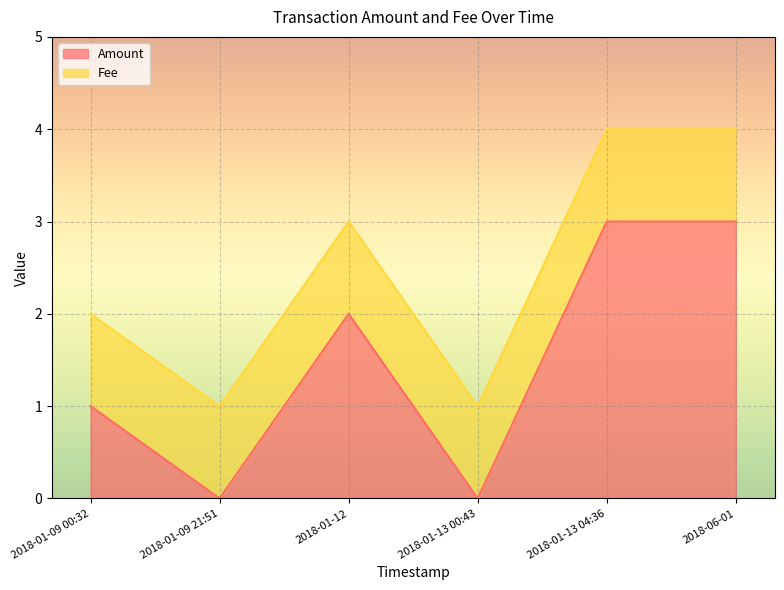

What is the maximum value for Amount?

3